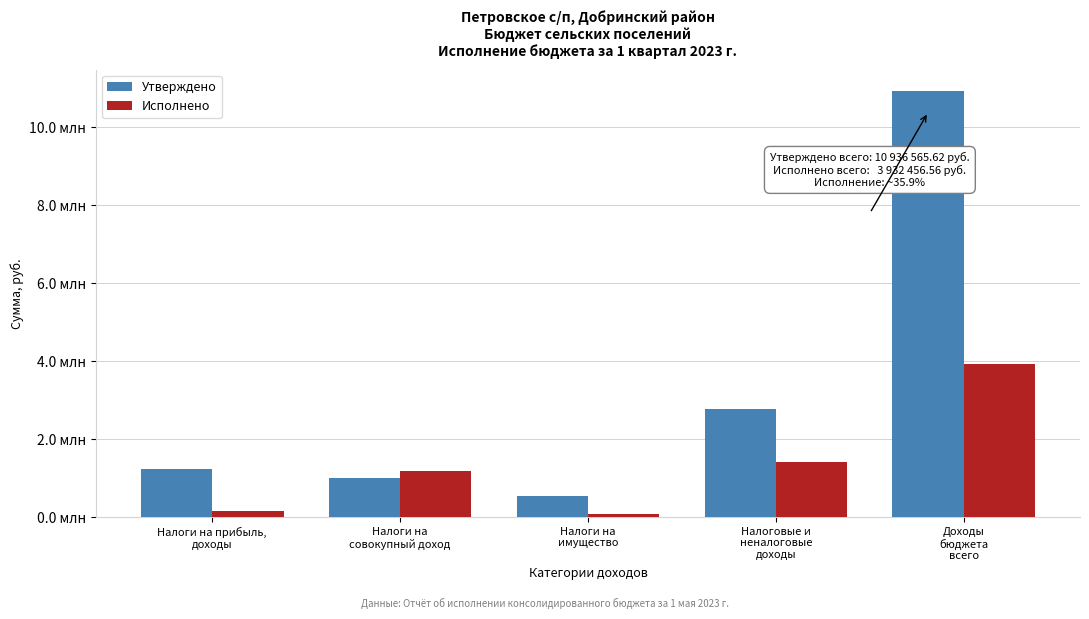

What are all the series names shown in the legend?

Утверждено, Исполнено